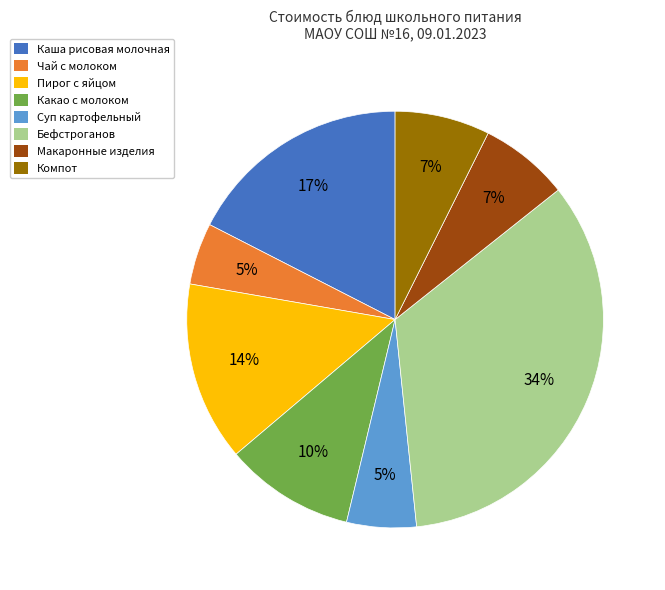

To the nearest percent, what is the combined percentage of Макаронные изделия and Компот?

14%